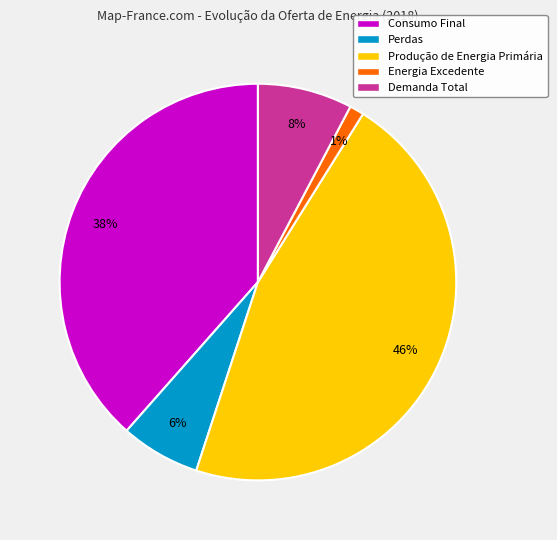

Count the number of slices in the pie.

5